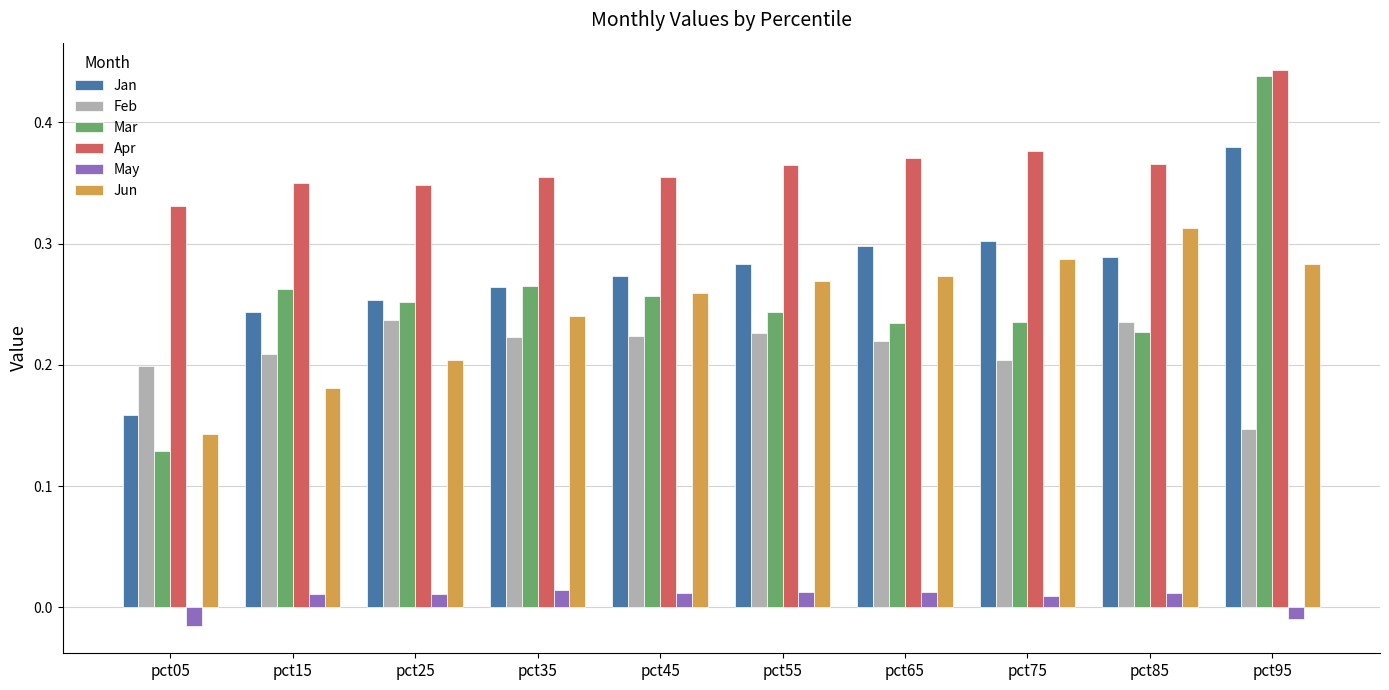

At which category is the sum across all series the highest?

pct95